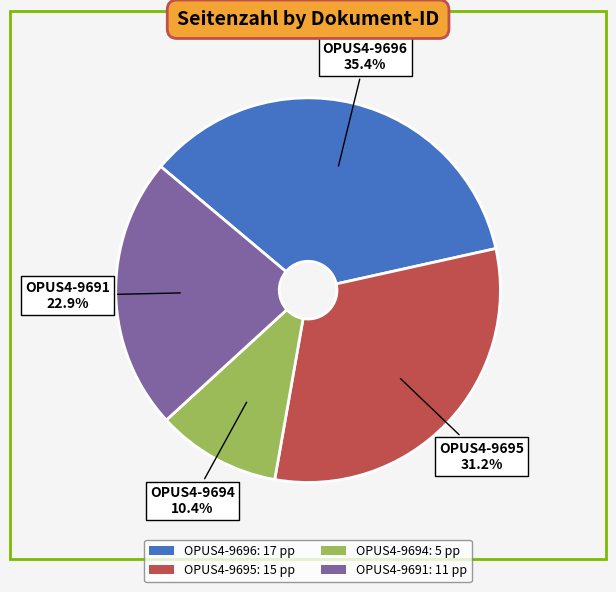

To the nearest percent, what is the difference between the largest and smallest slice percentages?

25%